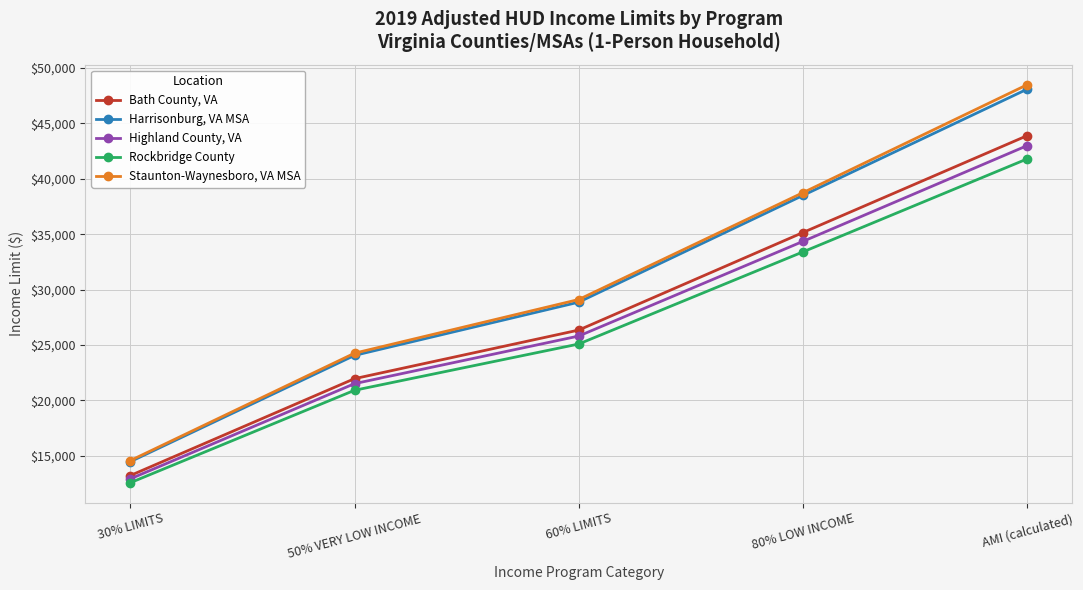

True or false: Bath County, VA and Staunton-Waynesboro, VA MSA cross at least once.

False